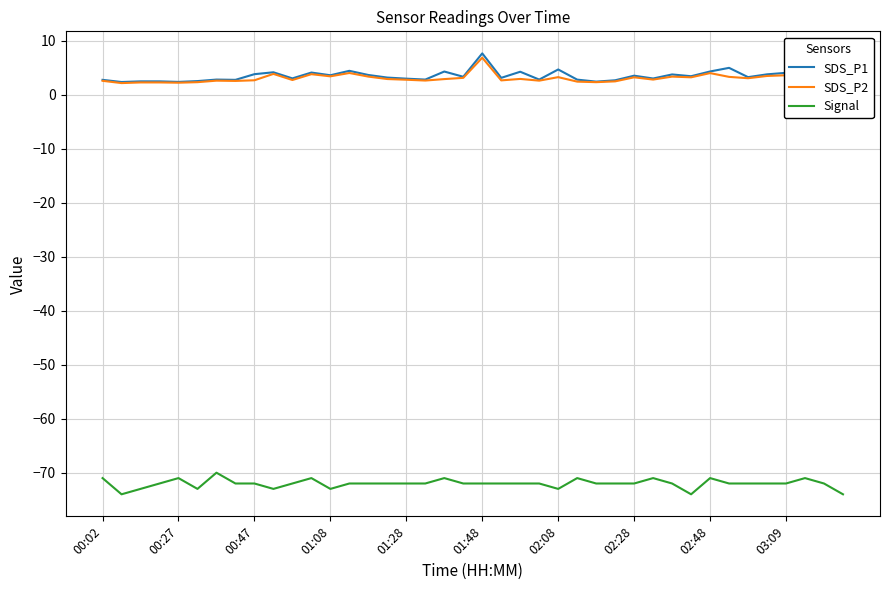

True or false: Signal and SDS_P2 cross at least once.

False